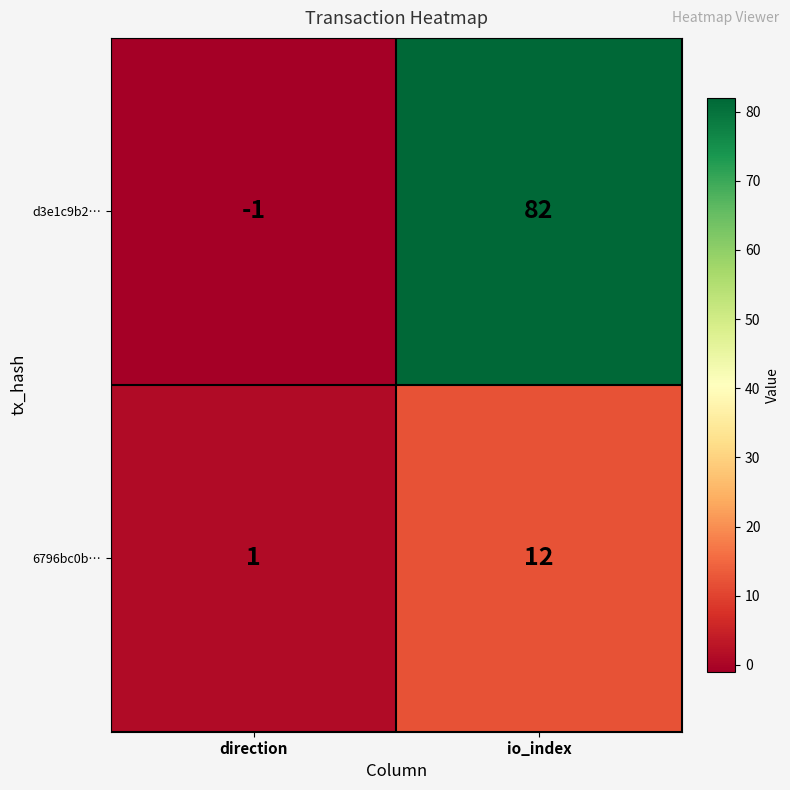

Is it true that d3e1c9b2… equals 23 at io_index?

False